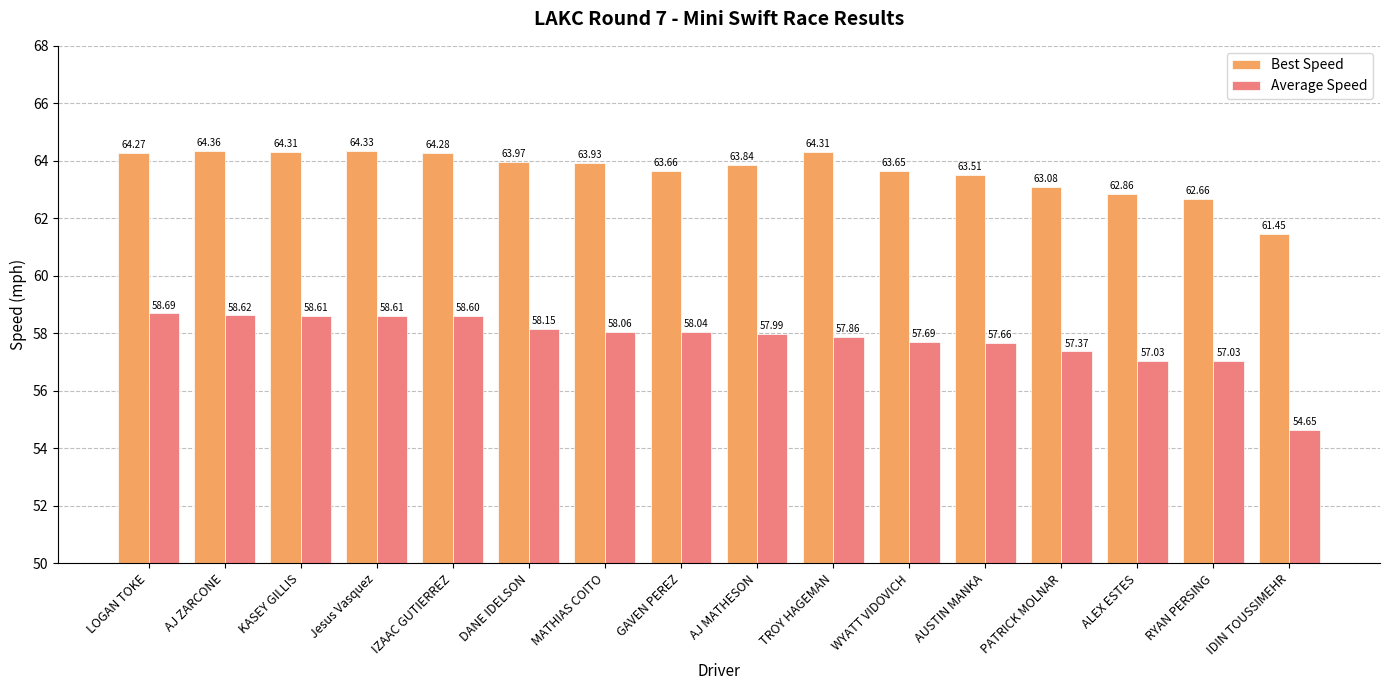

What position from the right is IZAAC GUTIERREZ?

12